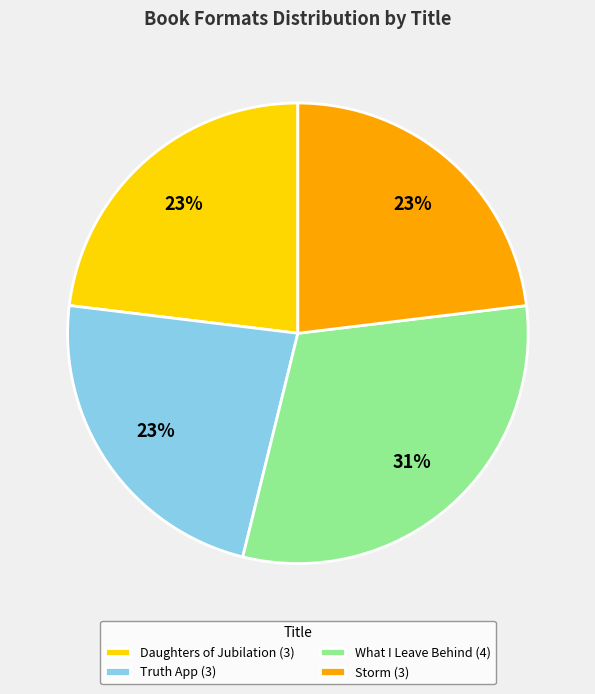

Combined, do Truth App (3) and What I Leave Behind (4) account for over 50%?

Yes